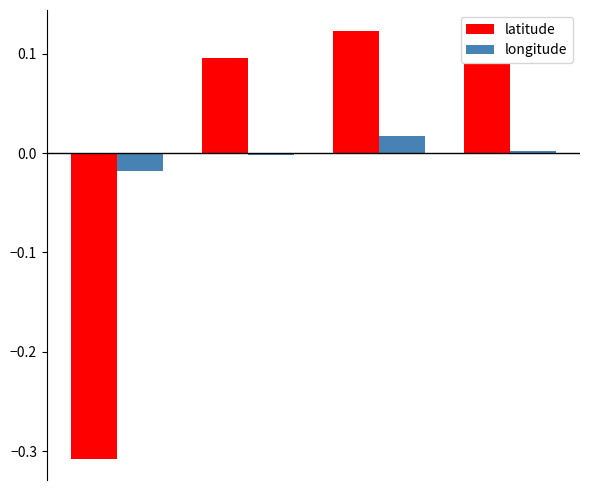

Which series has the widest spread of values?

latitude